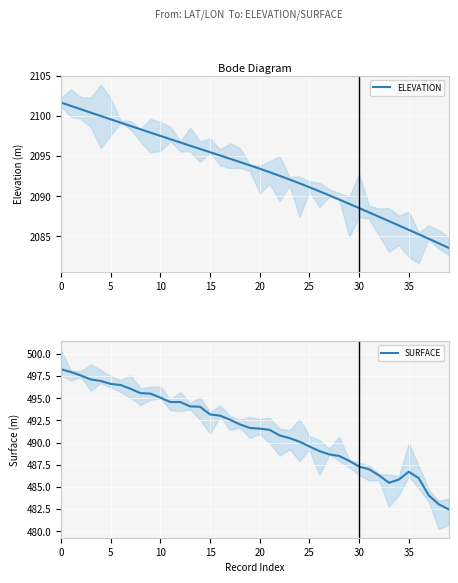

What are all the series names shown in the legend?

ELEVATION, SURFACE